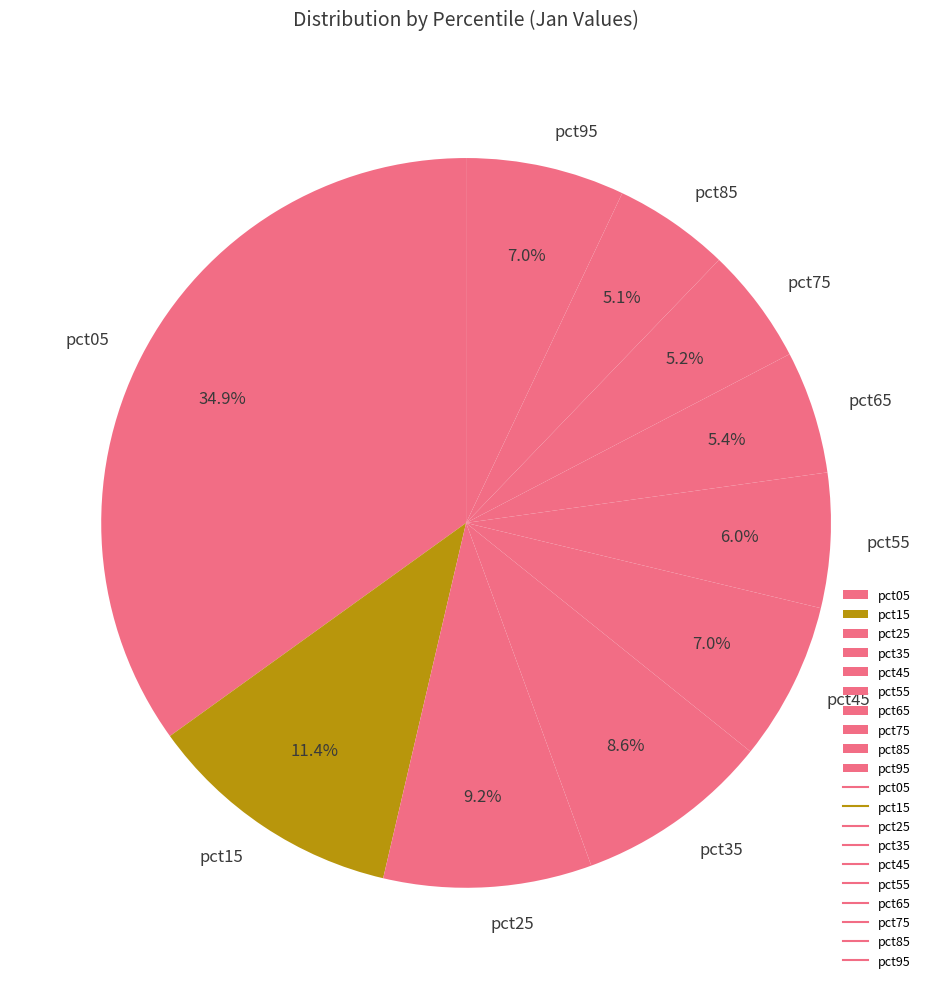

To the nearest percent, what is the average slice percentage?

10%